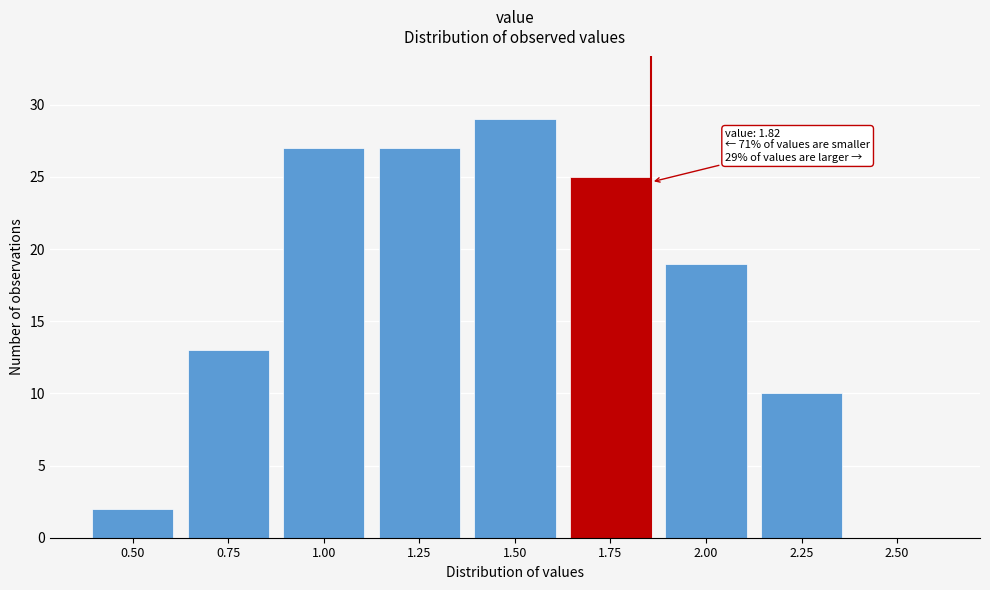

Reading left to right, what are all the values shown in this chart?

0.50=2	0.75=13	1.00=27	1.25=27	1.50=29	1.75=25	2.00=19	2.25=10	2.50=0